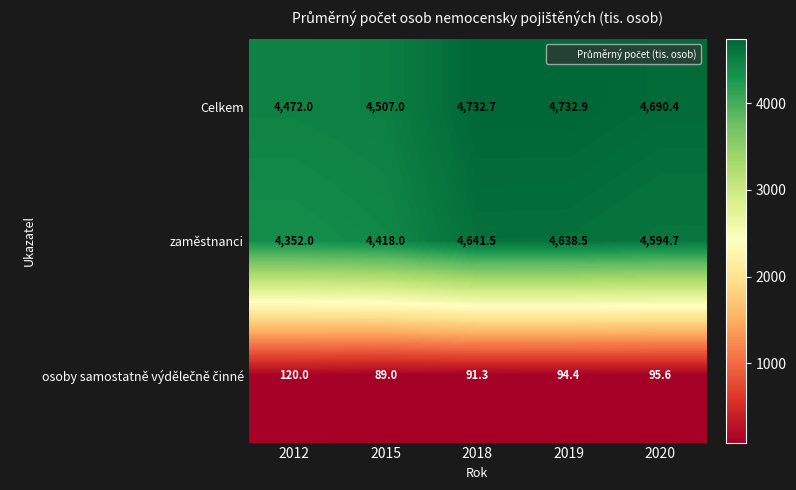

What value does the Celkem series have at 2012?

4472.0